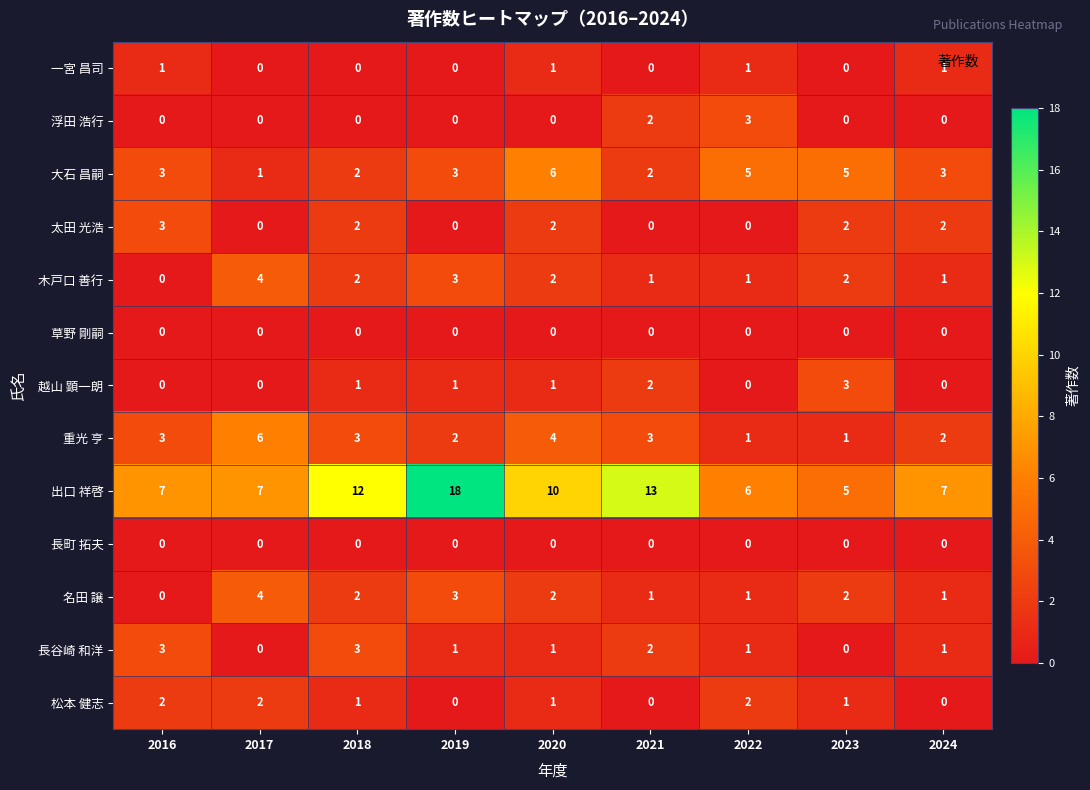

At which label does 太田 光浩 first exceed 2?

2016